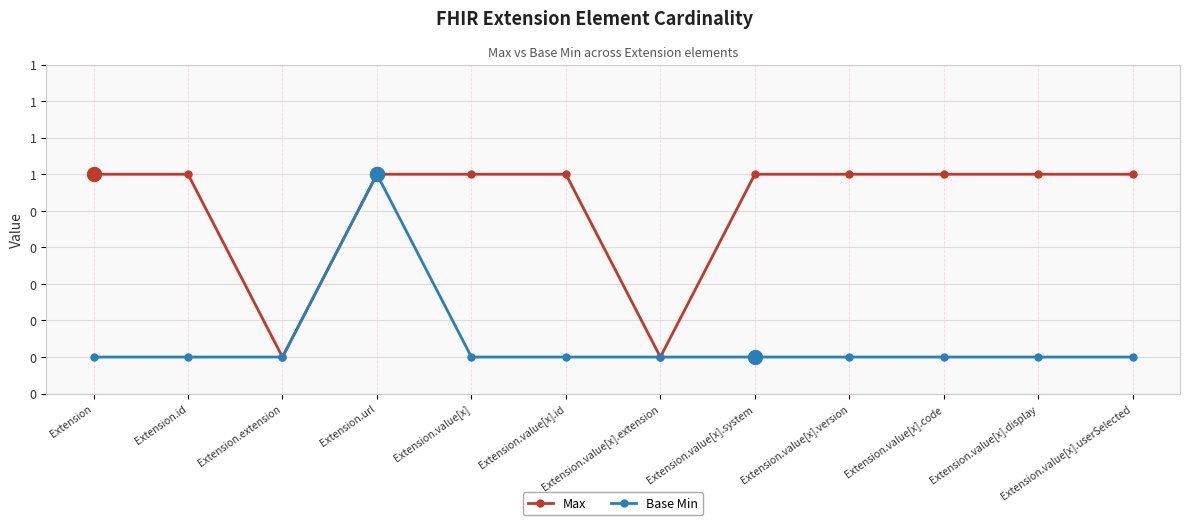

What are all the series names shown in the legend?

Max, Base Min